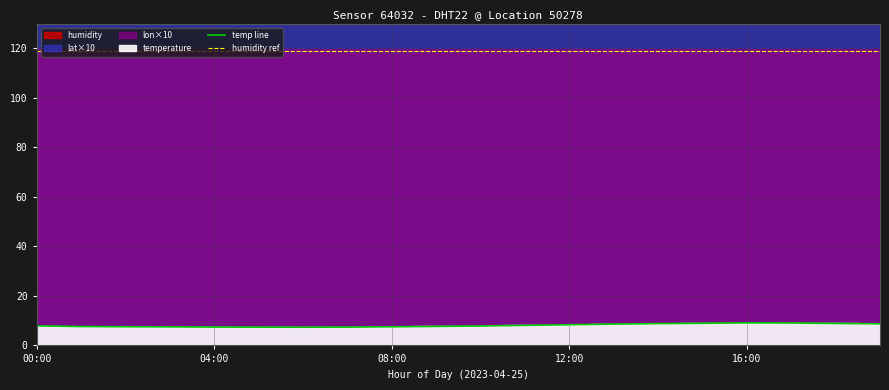

Rank the series at 18:00 from lowest to highest value.

temperature, lon, lat, humidity